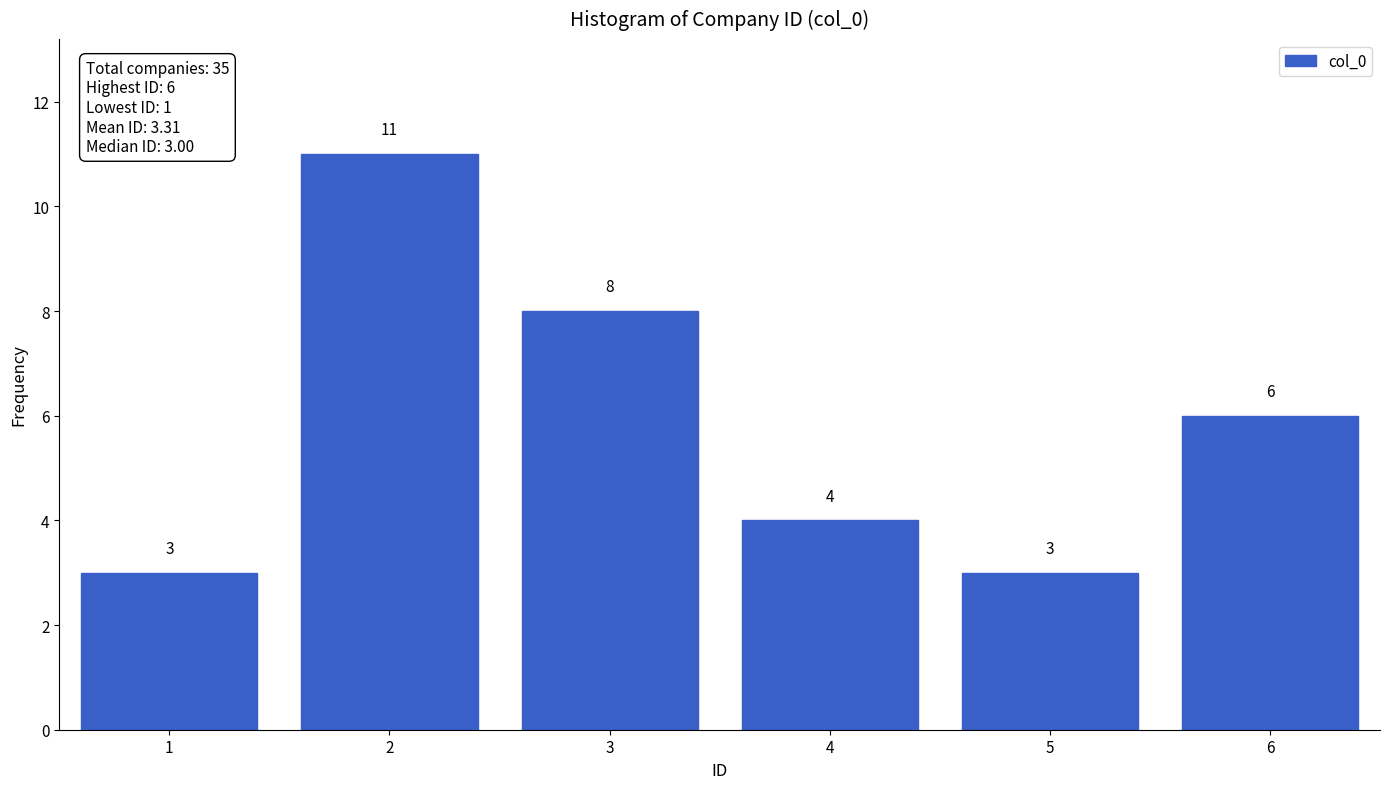

Reading left to right, what are all the values shown in this chart?

3	11	8	4	3	6